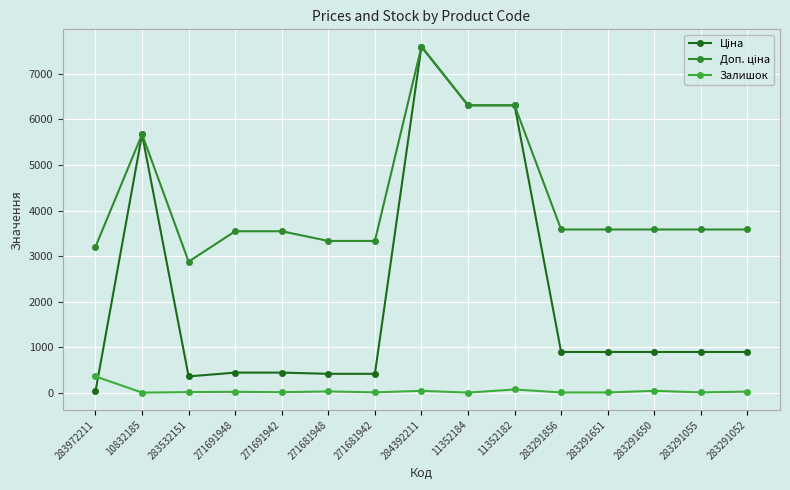

How many categories are shown in the chart?

15